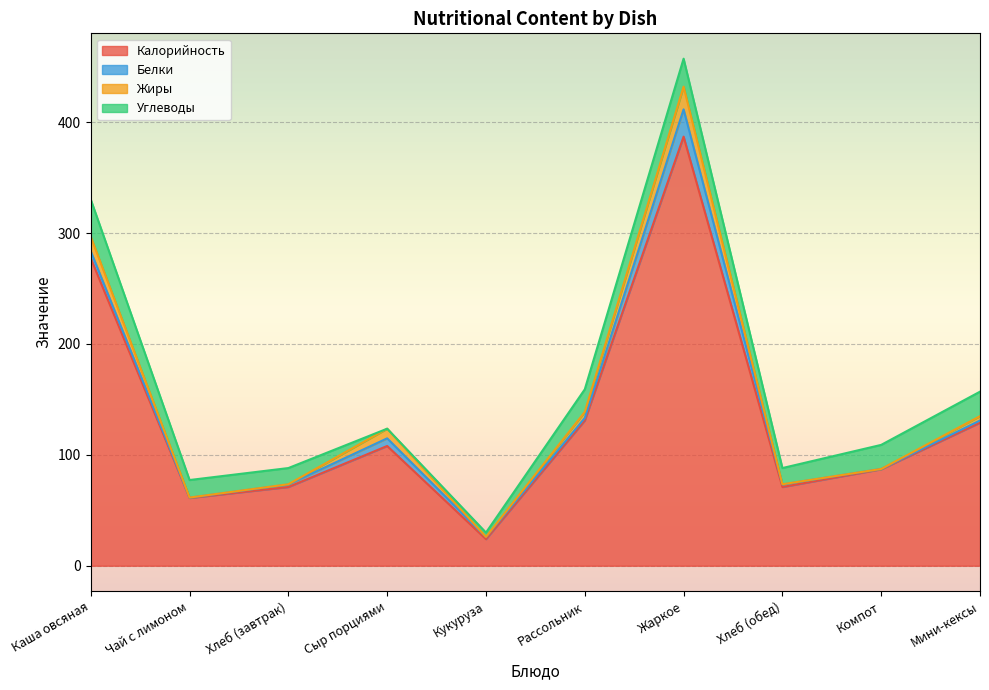

The value of Калорийность at Жаркое is 387.0. True or false?

True